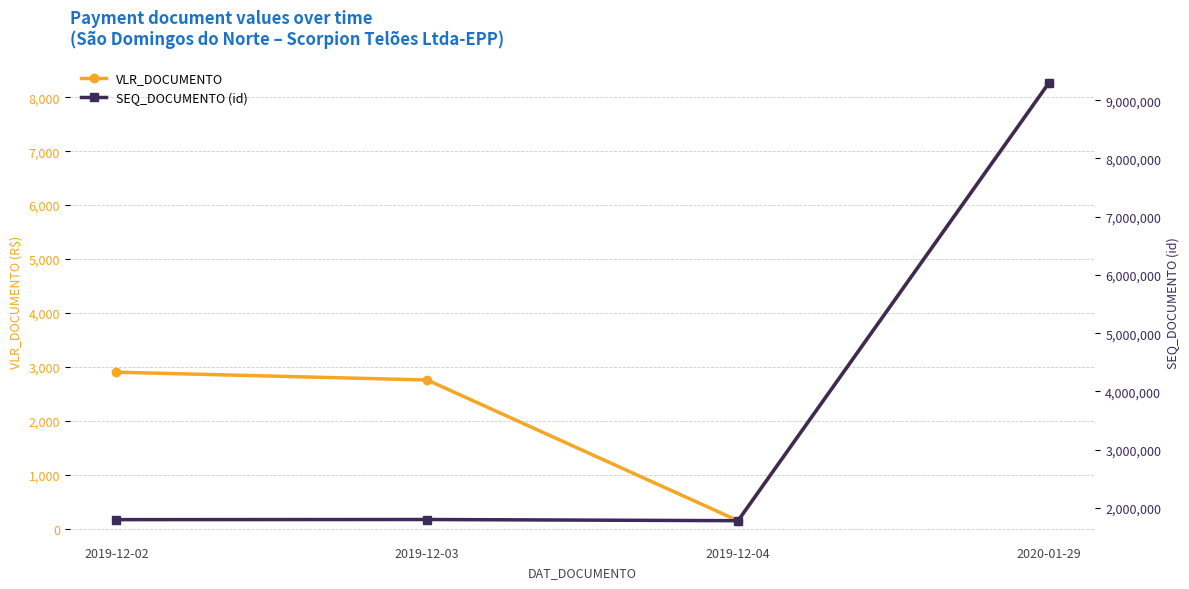

True or false: SEQ_DOCUMENTO (id) and VLR_DOCUMENTO intersect in this chart.

False